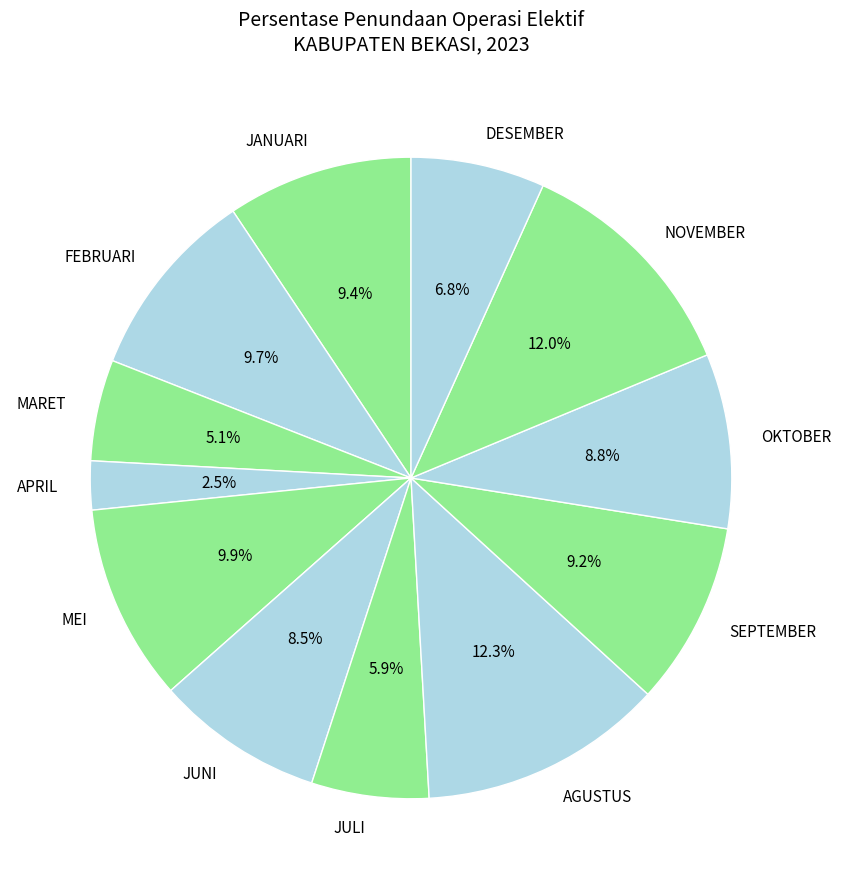

To the nearest percent, what percentage of the pie is MEI?

10%